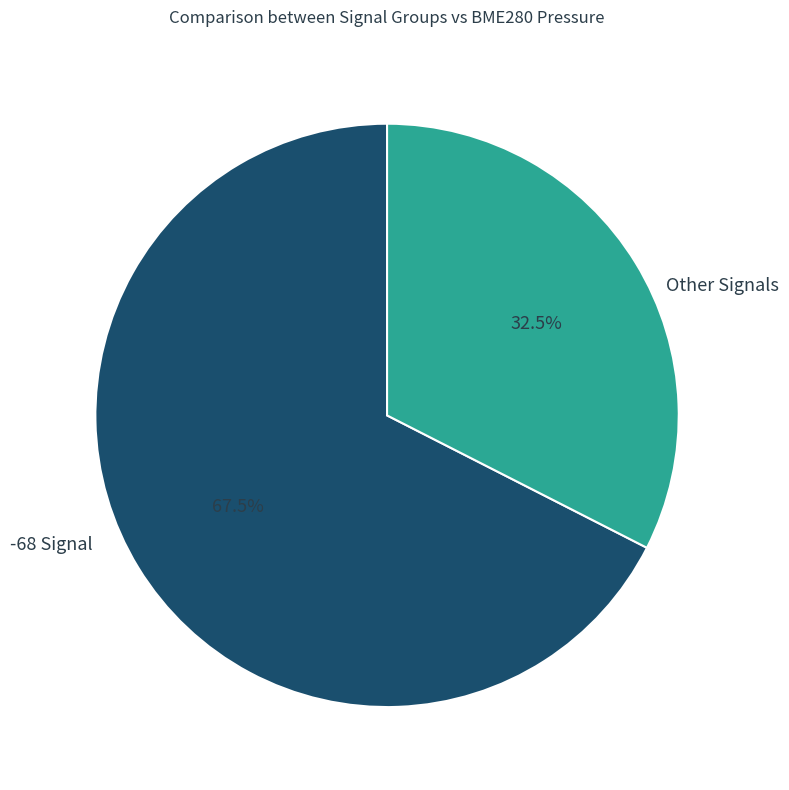

How many slices are in this pie chart?

2